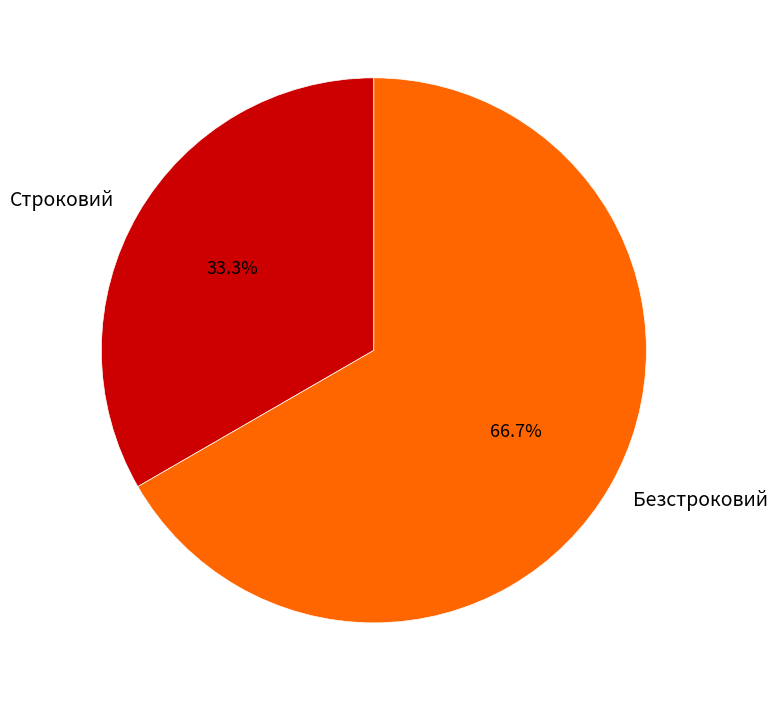

Which category has the biggest portion of the pie?

Безстроковий